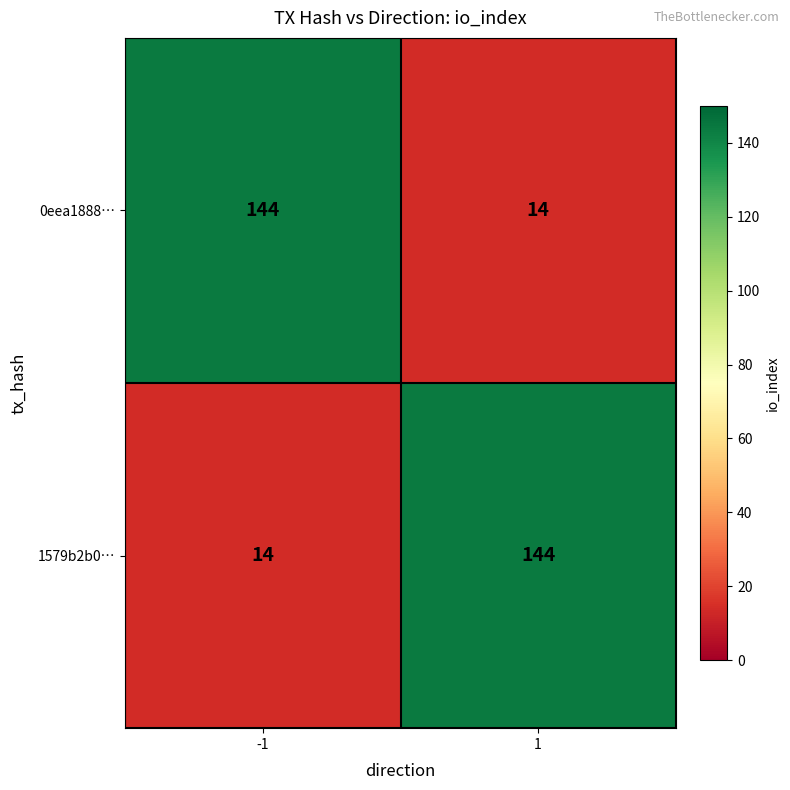

Read the 0eea1888… value at -1, to the nearest 10.

140